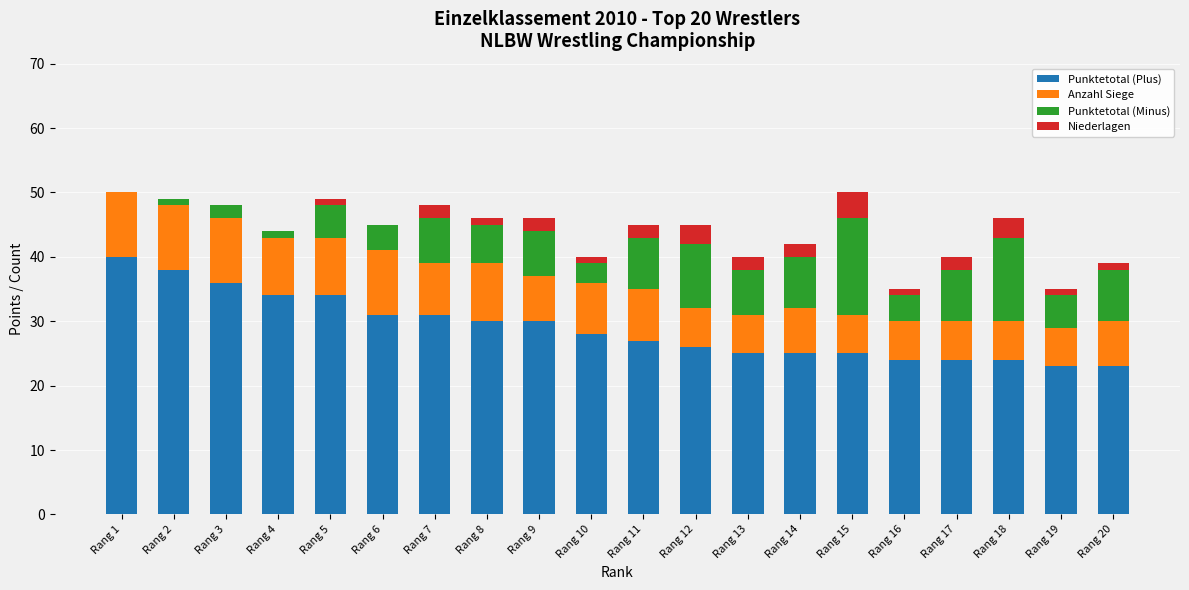

Count the number of data series in this chart.

4